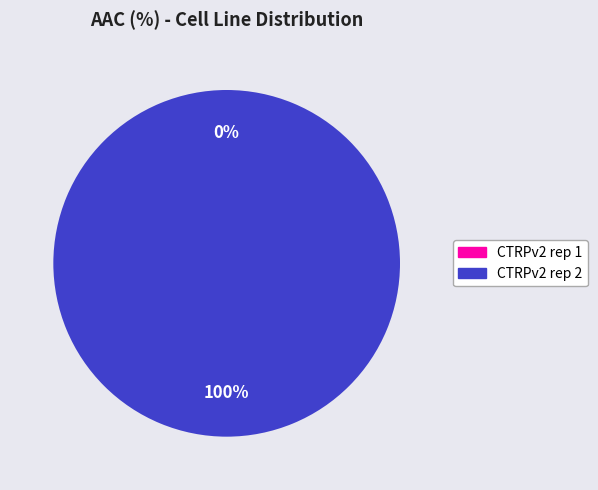

Which slice is the largest?

CTRPv2 rep 2